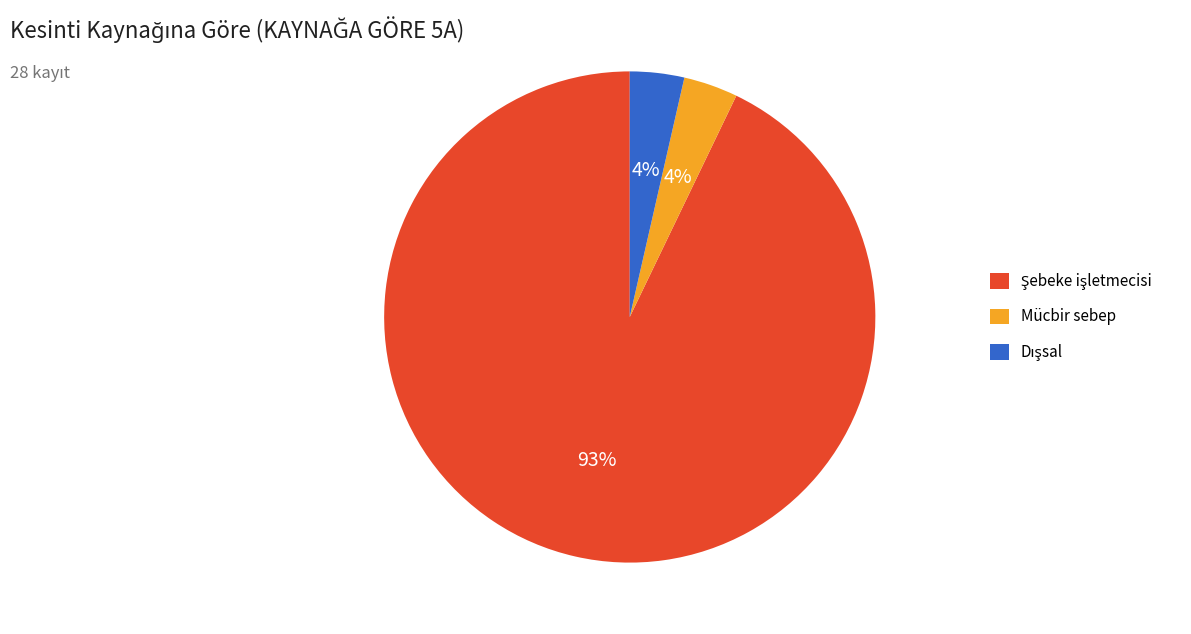

Count the number of slices in the pie.

3